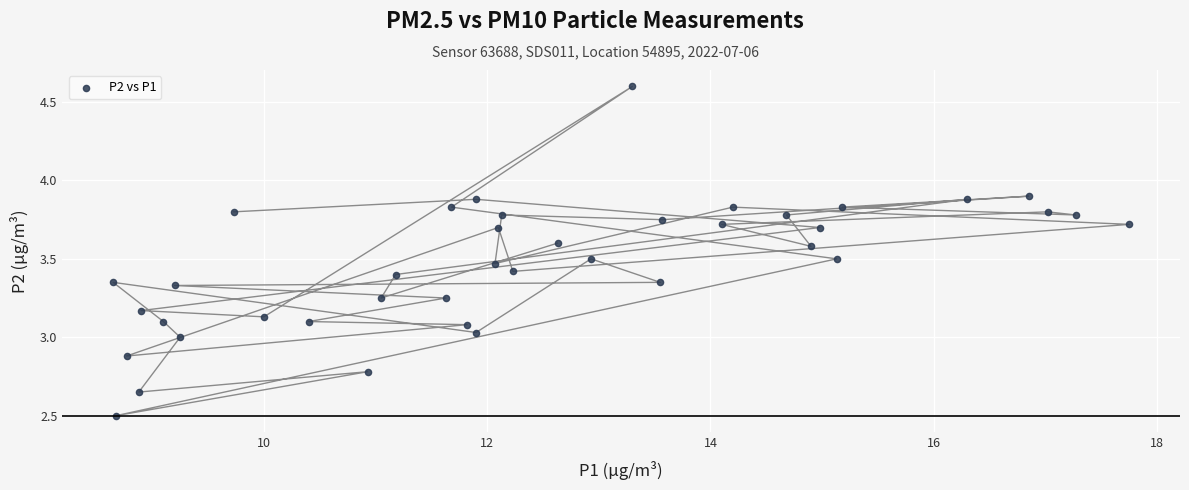

What is the range of X values (max minus min)?

9.1